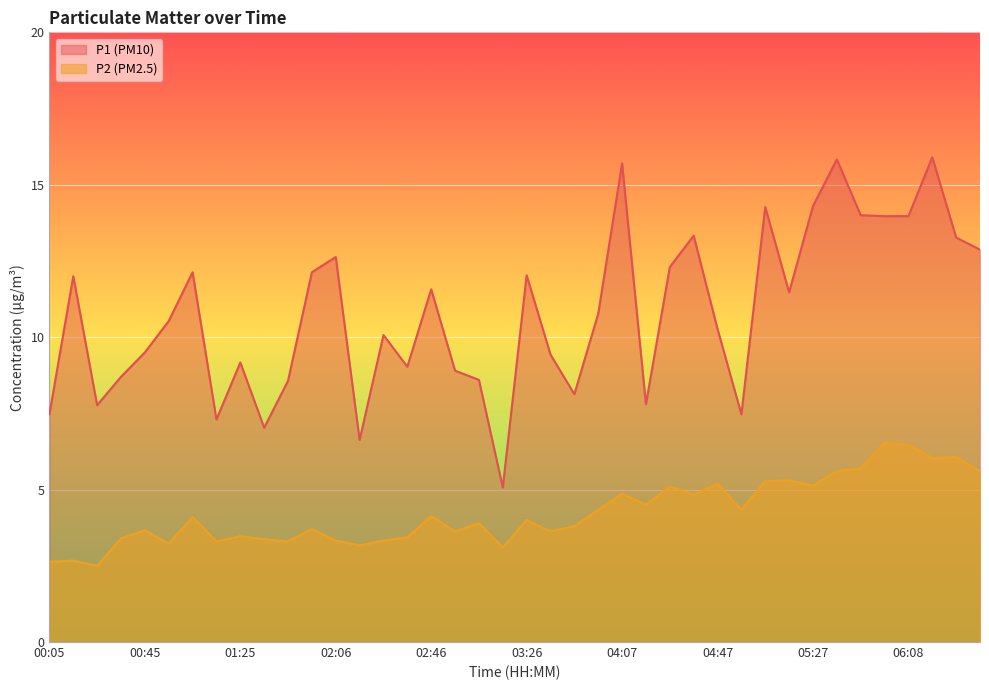

How many lines are shown in the chart?

2